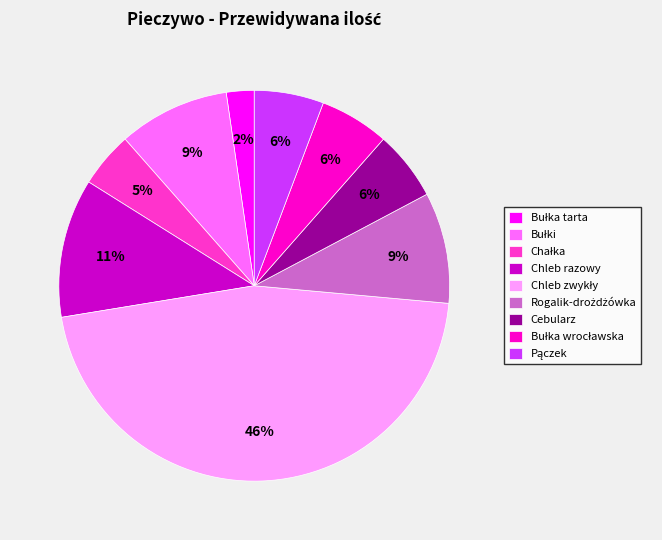

Is it true that Chleb razowy is 11% of the pie?

True